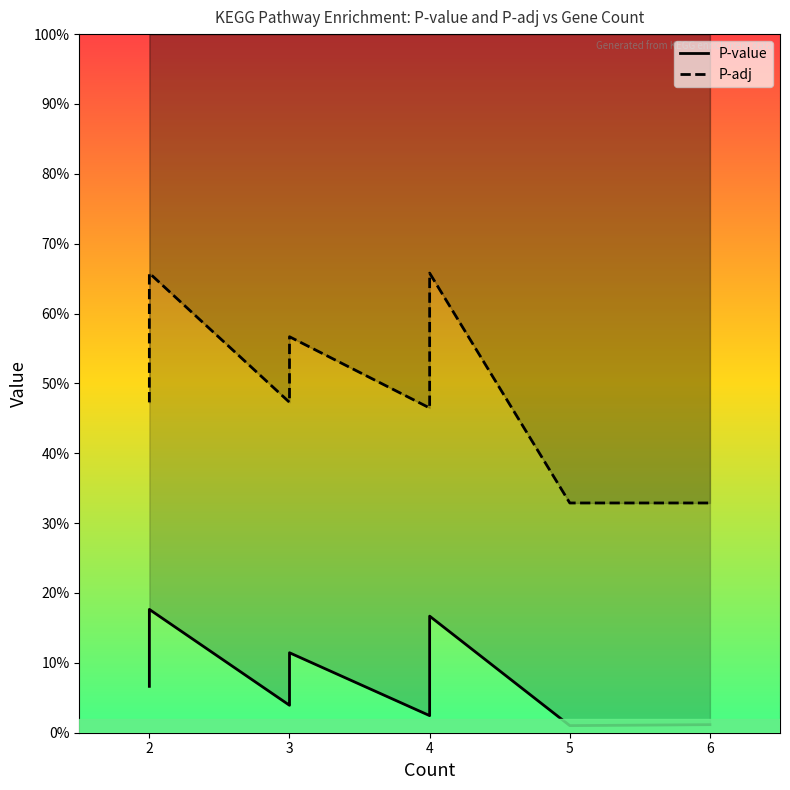

Count the number of categories in the chart.

15